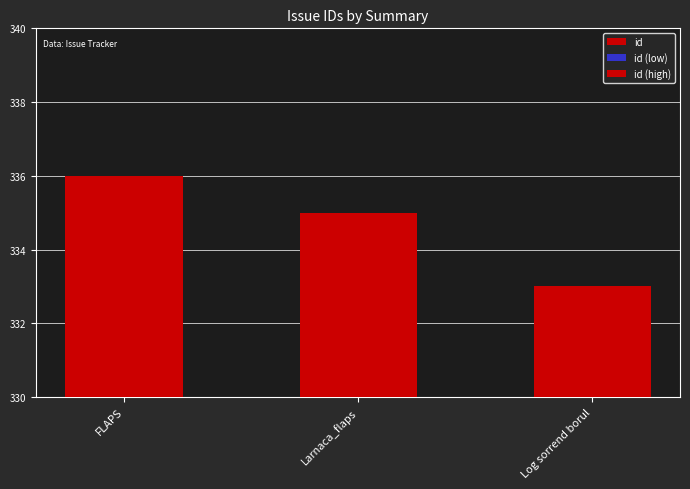

At which category does the chart reach its minimum across all series?

Log sorrend borul